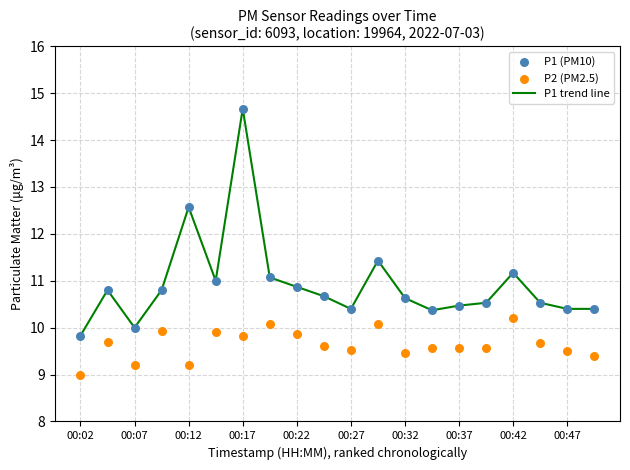

What are all the series names shown in the legend?

P1 trend line, P1 (PM10), P2 (PM2.5)